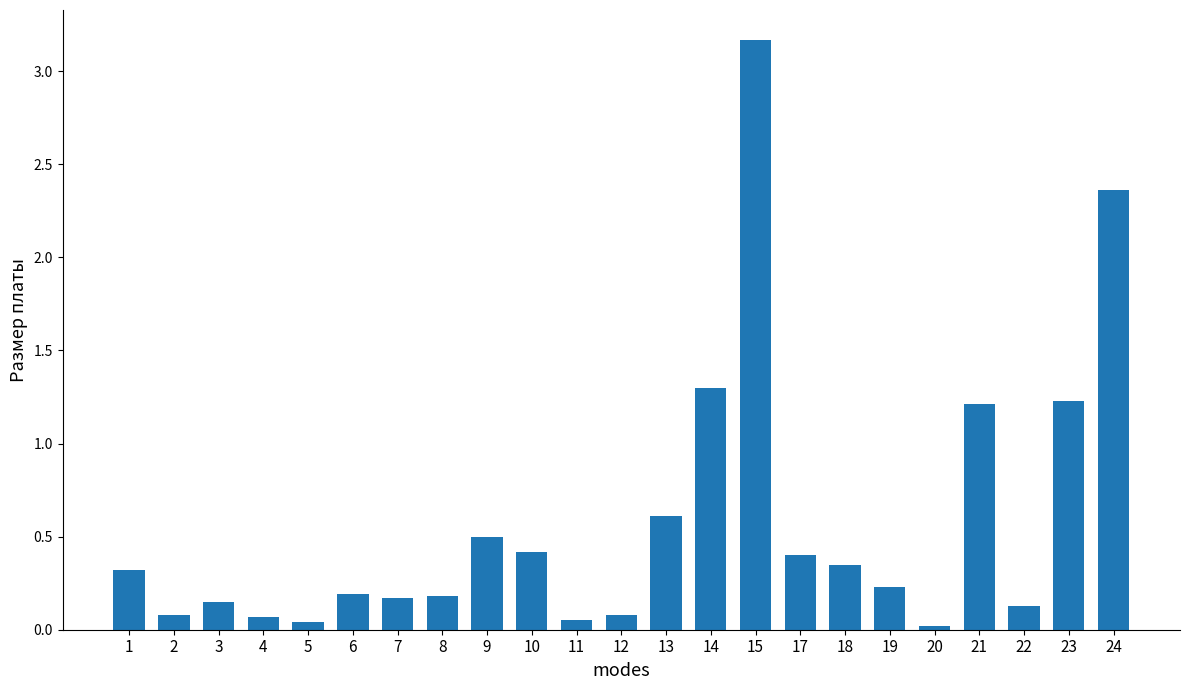

What is the maximum value shown in the chart?

3.2